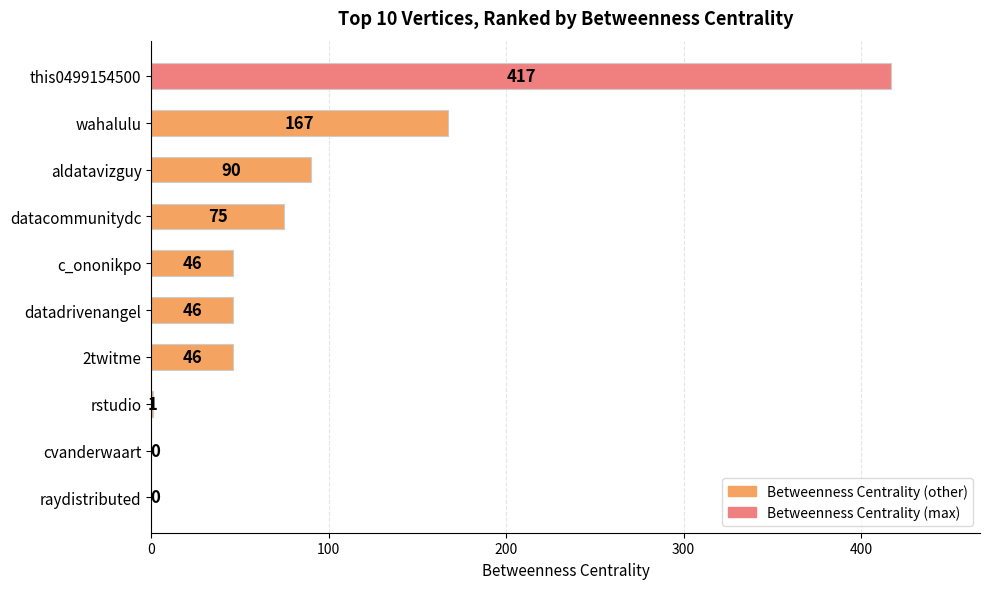

The chart shows a value of 46 at c_ononikpo. True or false?

True